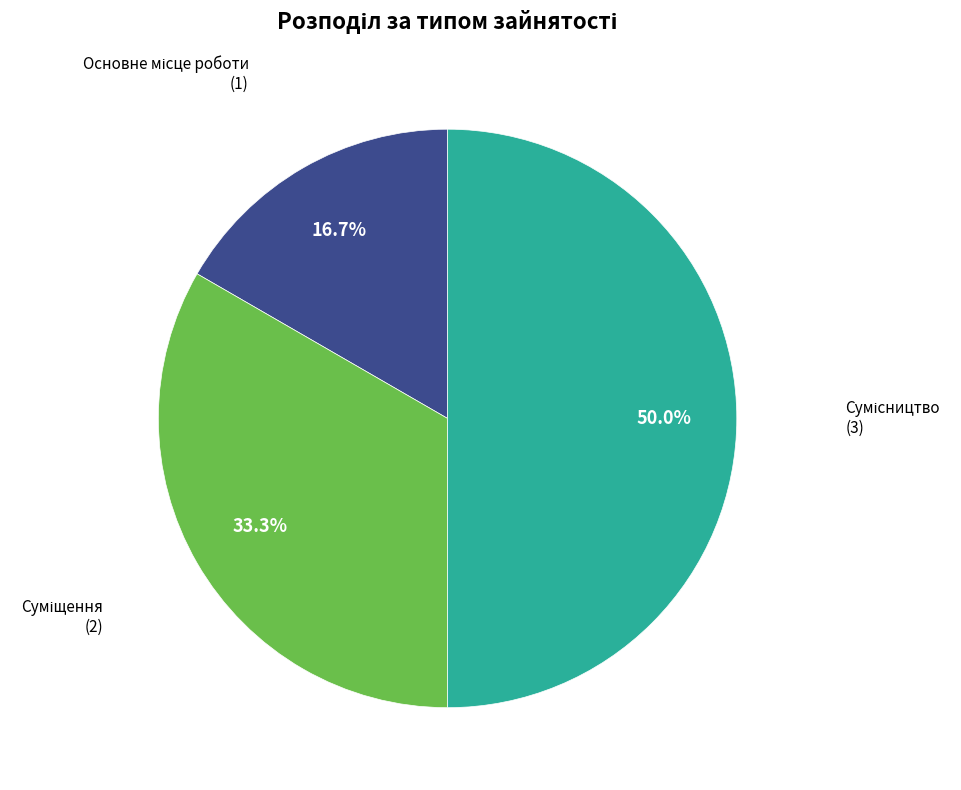

How many segments does this pie chart have?

3